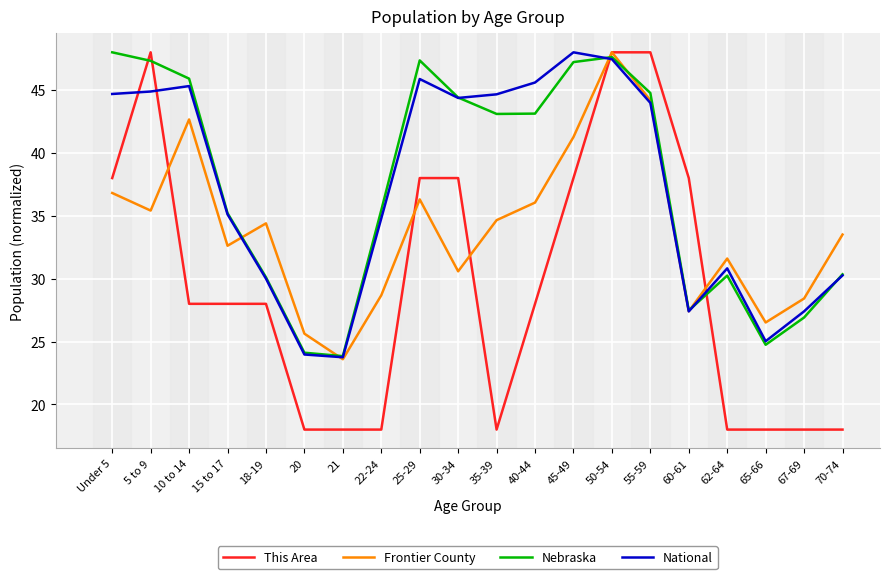

What is the spread (max minus min) of values at 55-59?

4.0